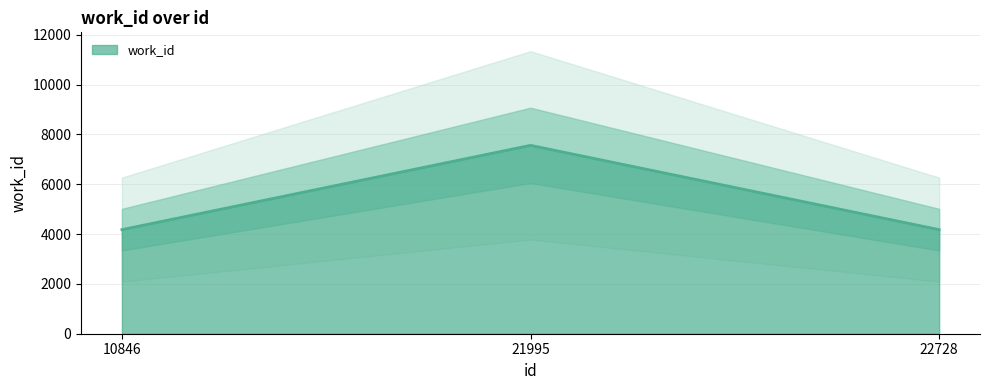

What is the change in value from 21995 to 22728?

-3384